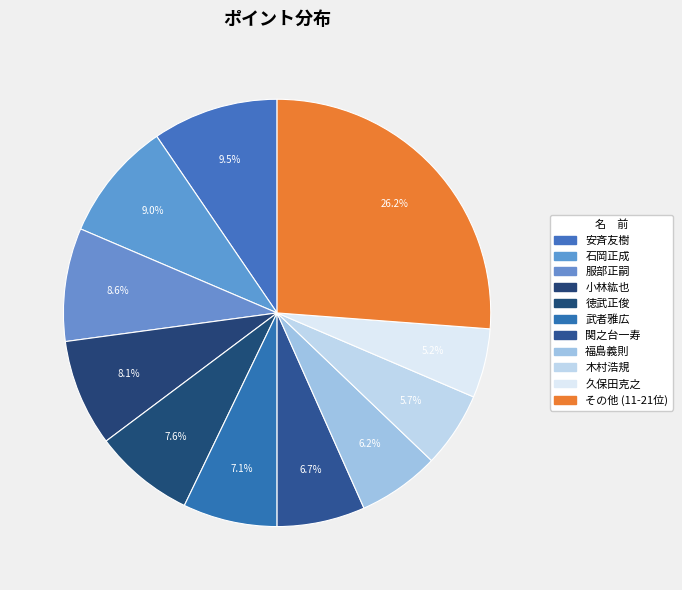

Count the number of slices in the pie.

11